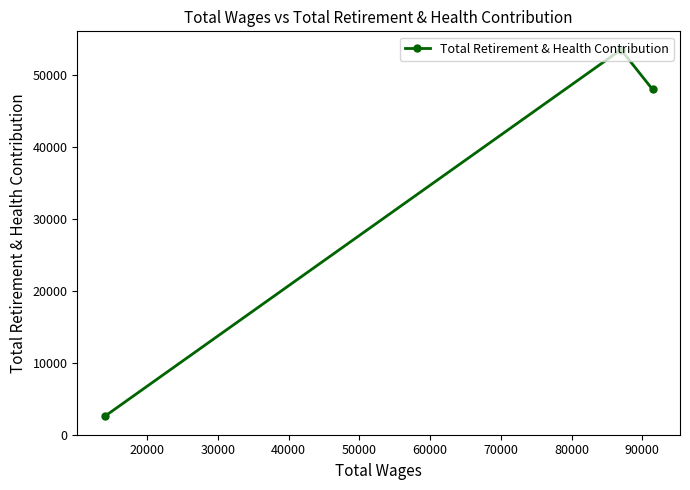

What is the minimum value shown in the chart?

2543